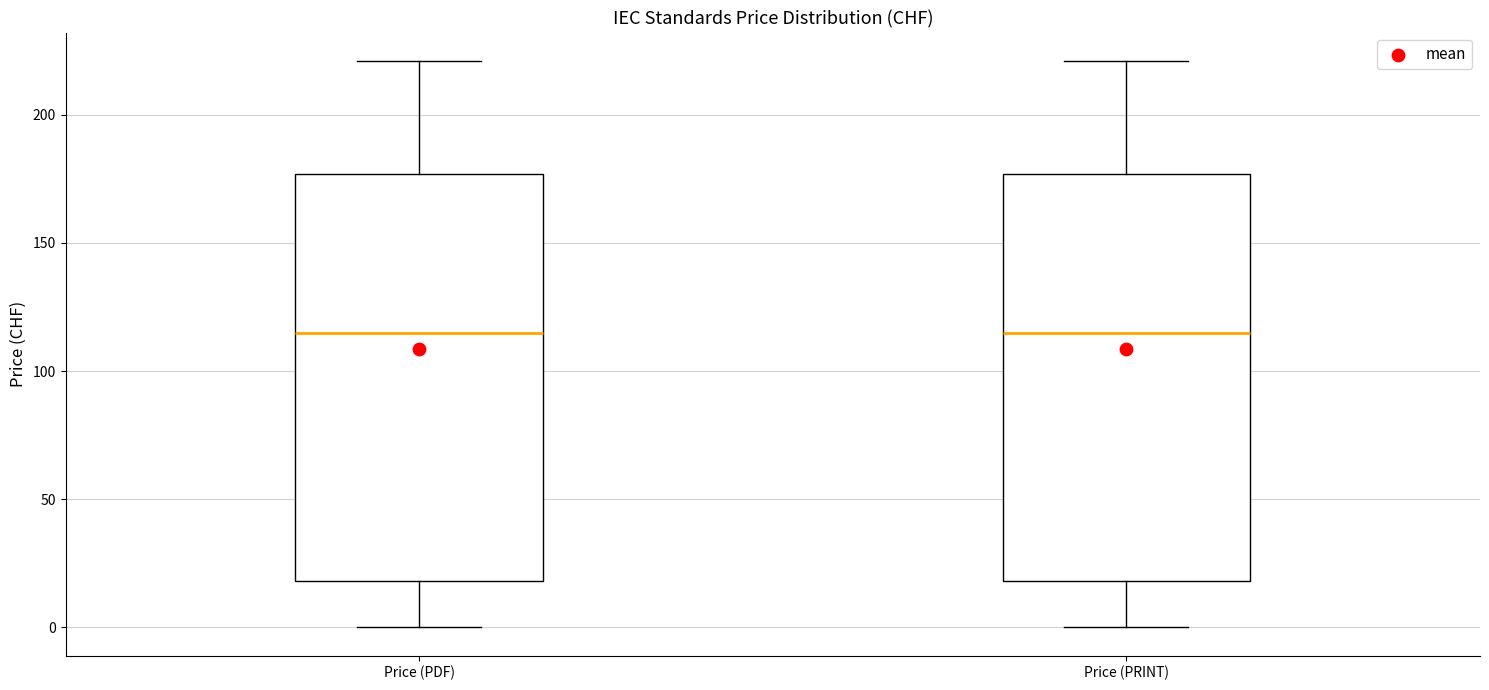

Reading left to right, transcribe this box plot: for each box, give where its median line is, the range the box spans, and where its two whiskers end, as read against the y-axis. The values are not printed on the chart, so give them approximately, as read against the axis.

Price (PDF): median 115, box 20 to 175, whiskers 0 to 220
Price (PRINT): median 115, box 20 to 175, whiskers 0 to 220